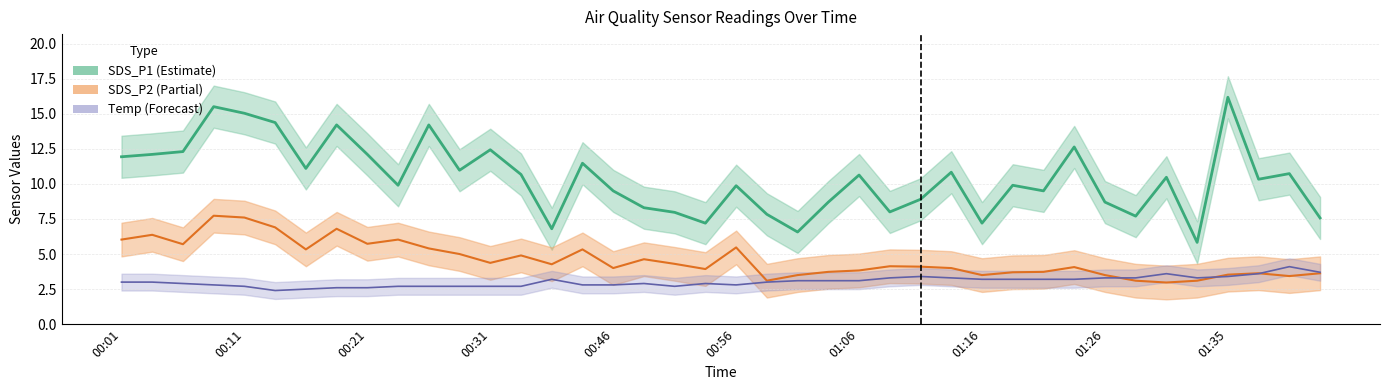

At 22, list the series in order from largest to smallest.

SDS_P1 line, SDS_P2 line, Temp line